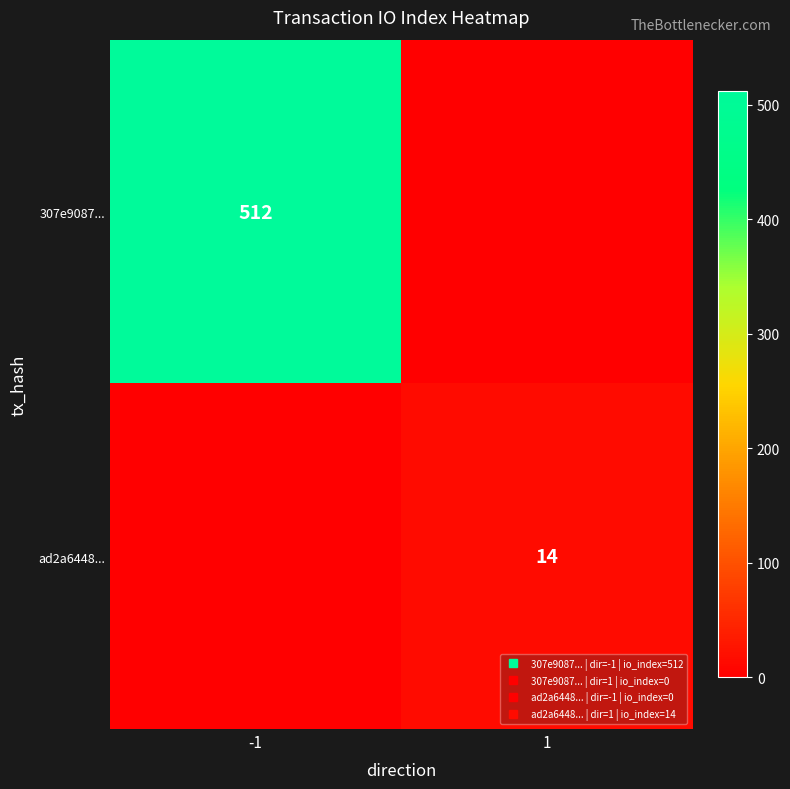

Which category has the highest value in the 307e9087... series?

-1